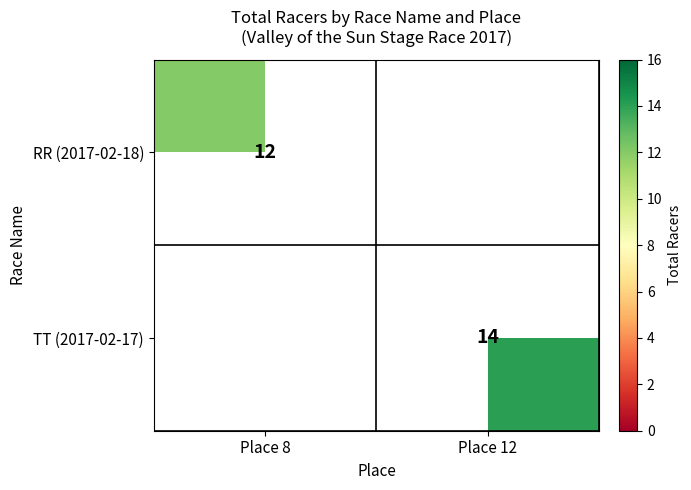

The value of RR (2017-02-18) at Place 8 is 7. True or false?

False